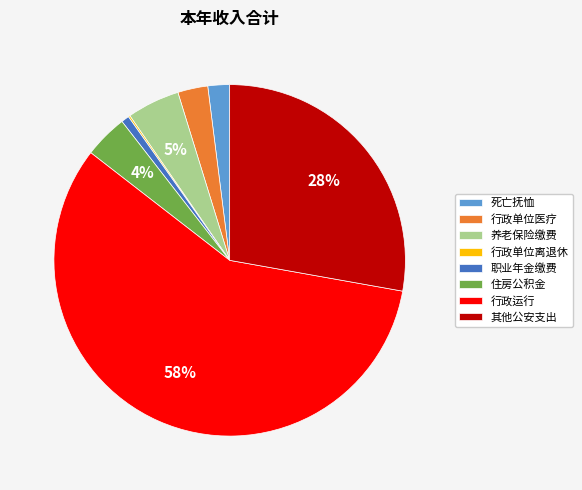

True or false: 死亡抚恤 accounts for 11% of the total.

False